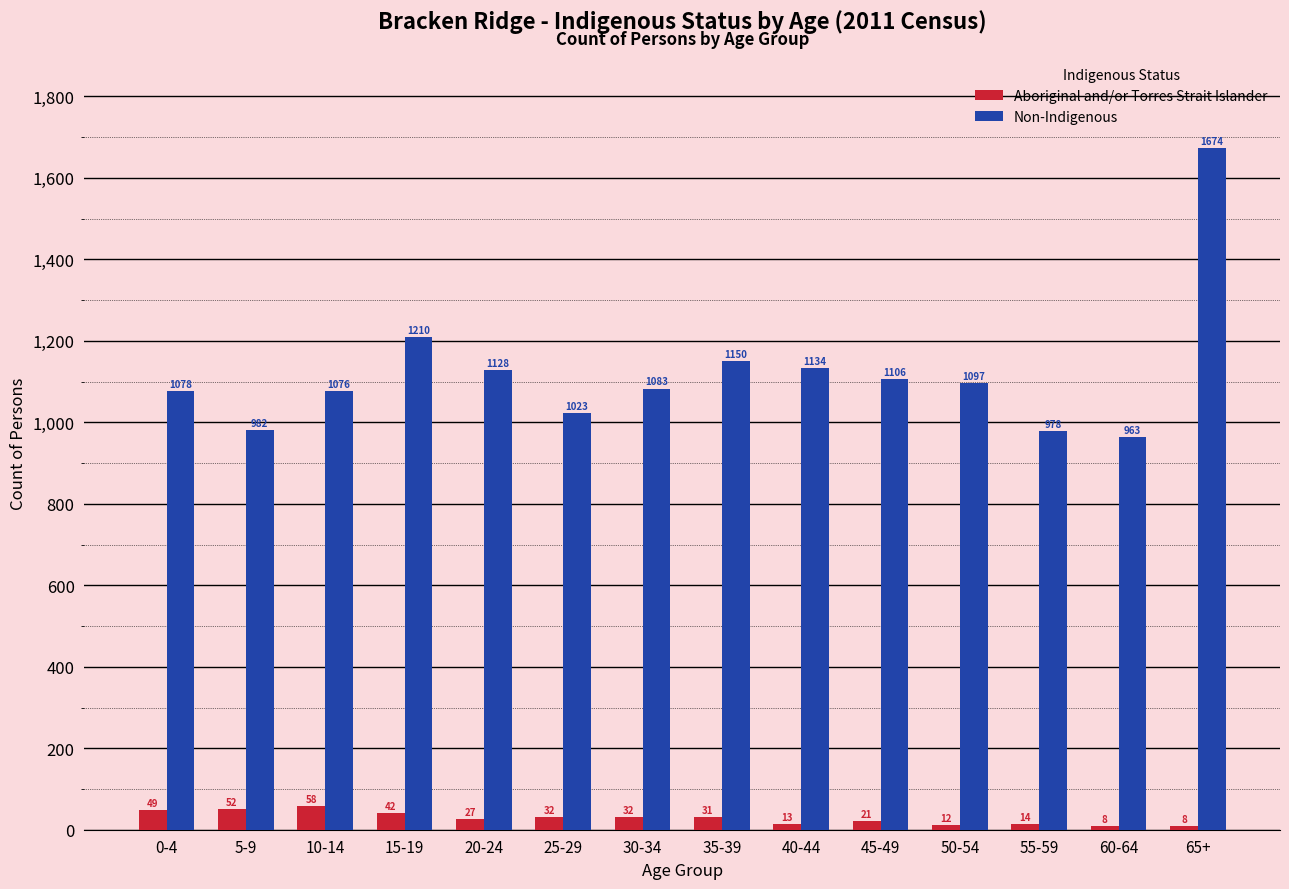

Which series has the largest range (max minus min)?

Non-Indigenous